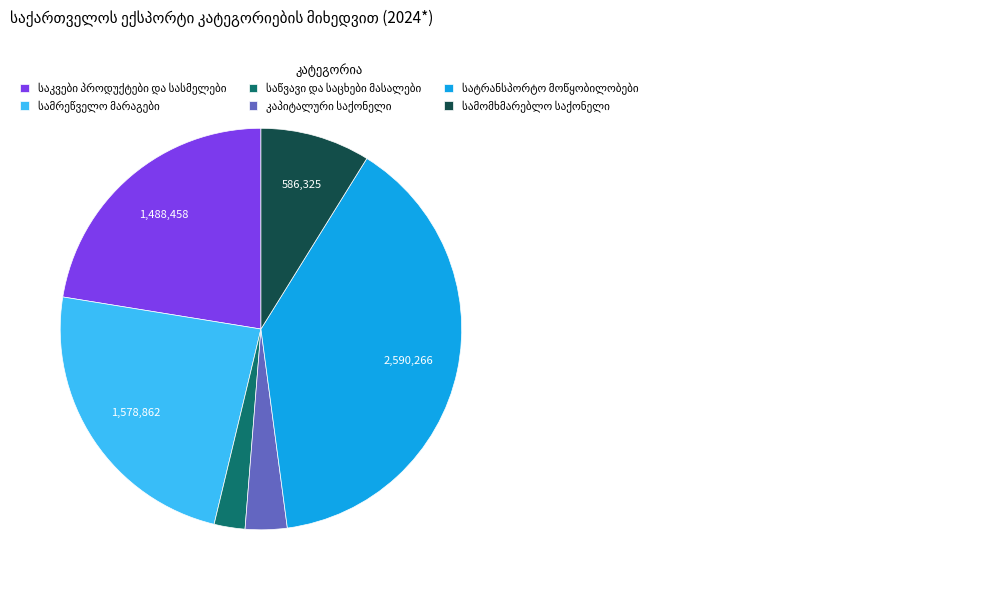

Is there any slice that represents more than half of the pie?

No